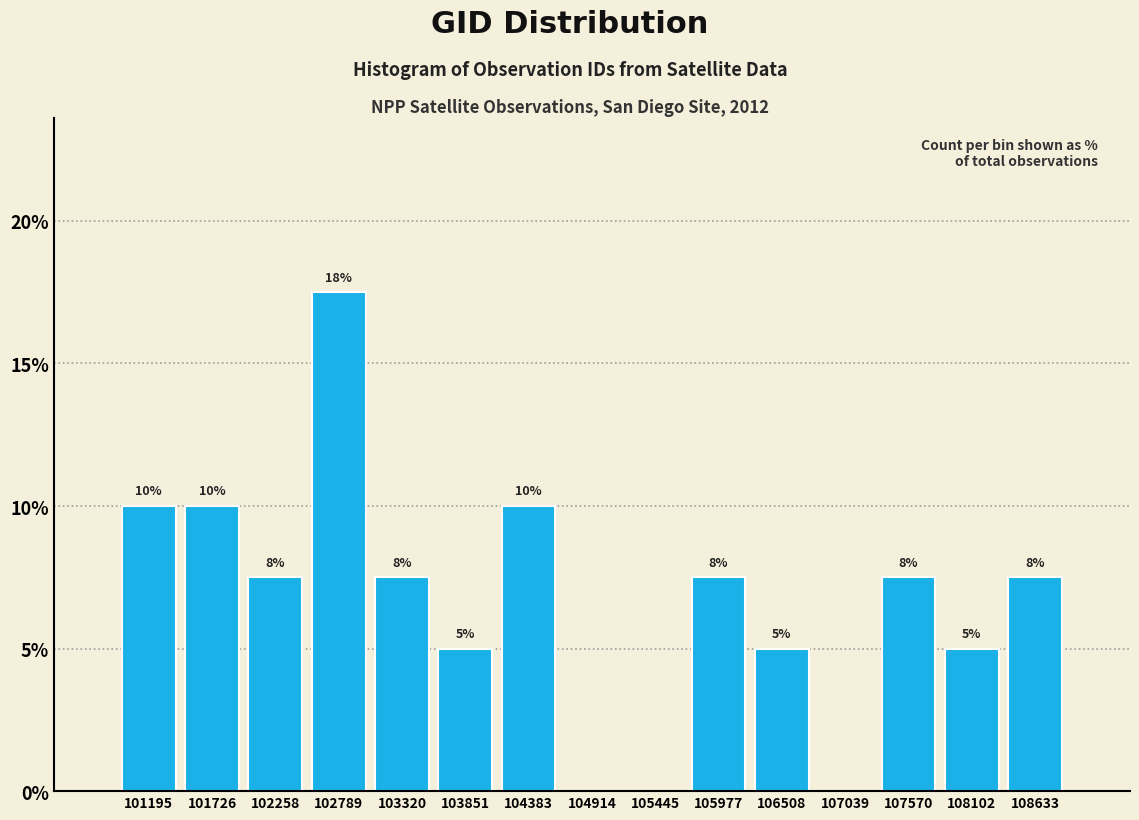

Which range on the x-axis has the tallest bar?

102500 to 103100